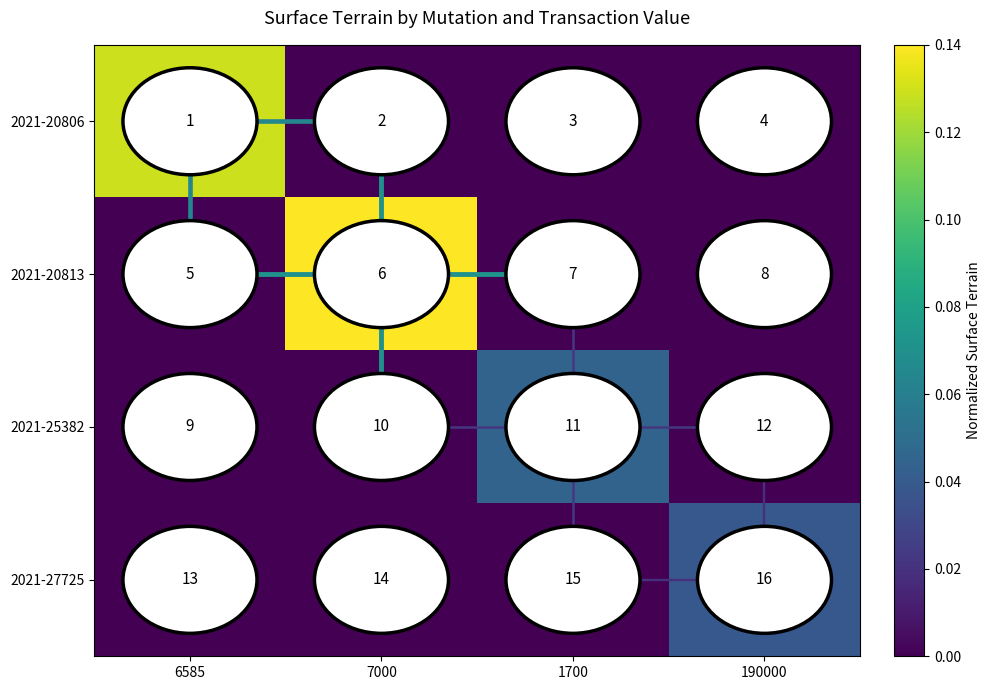

What is the total value across all series at 6585?

28